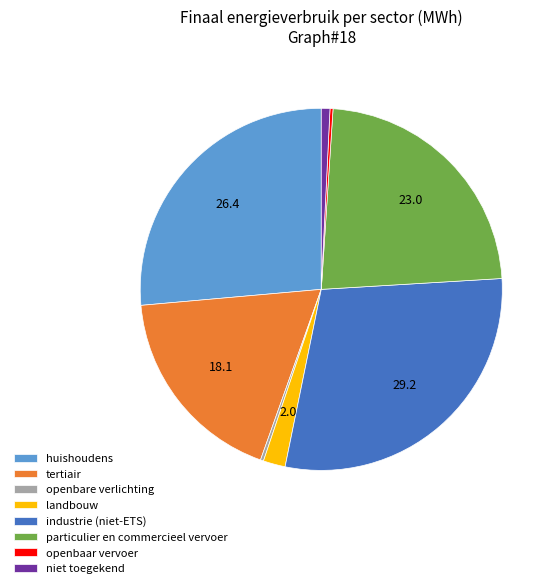

Does tertiair account for over 50% of the chart?

No